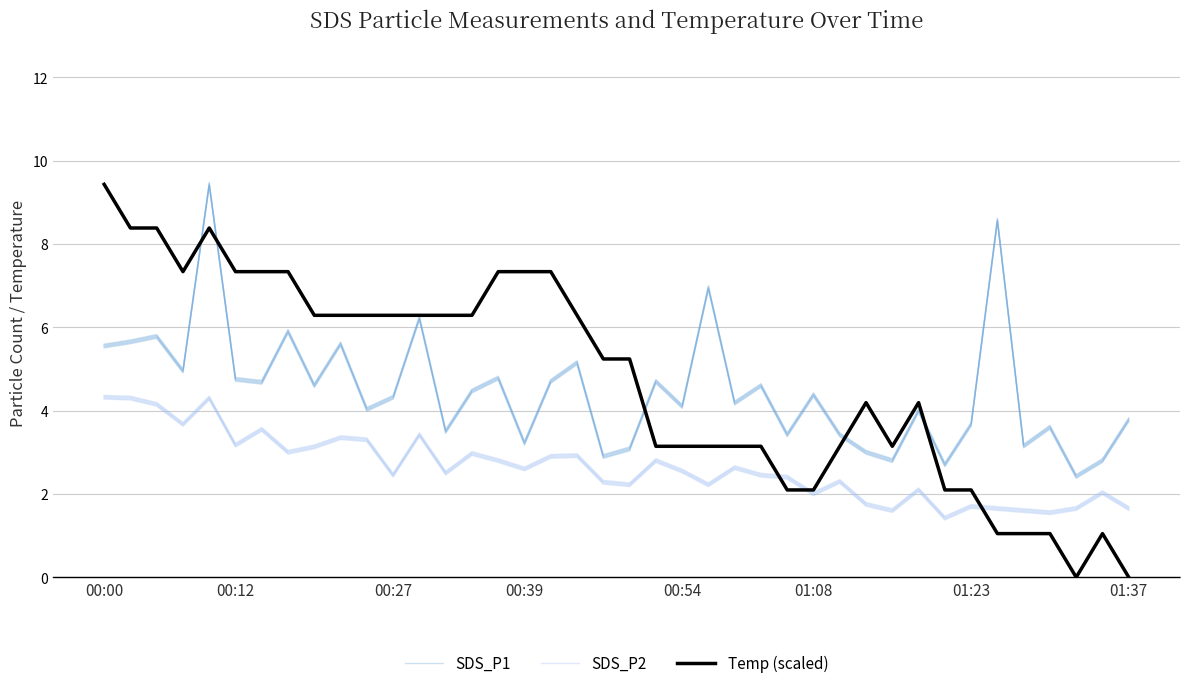

What are all the series names shown in the legend?

SDS_P1, SDS_P2, Temp (scaled)